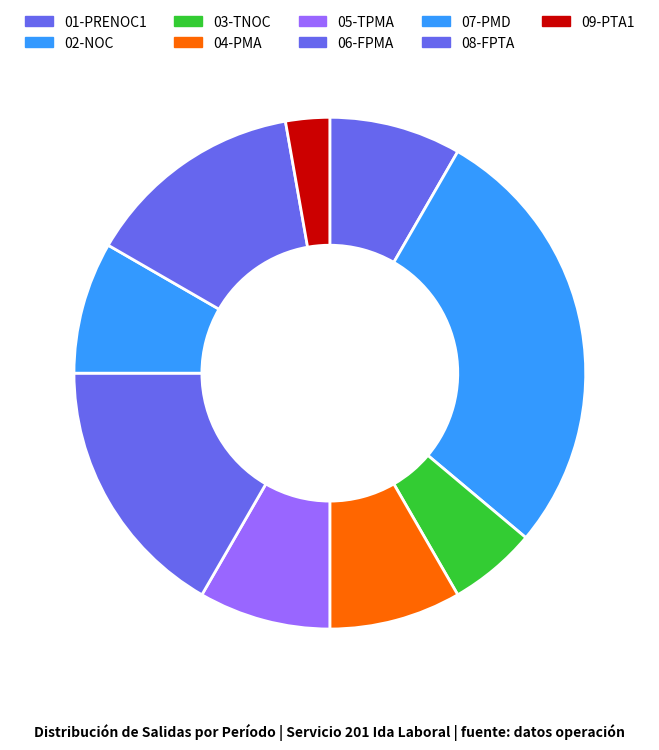

Count the number of slices in the pie.

9